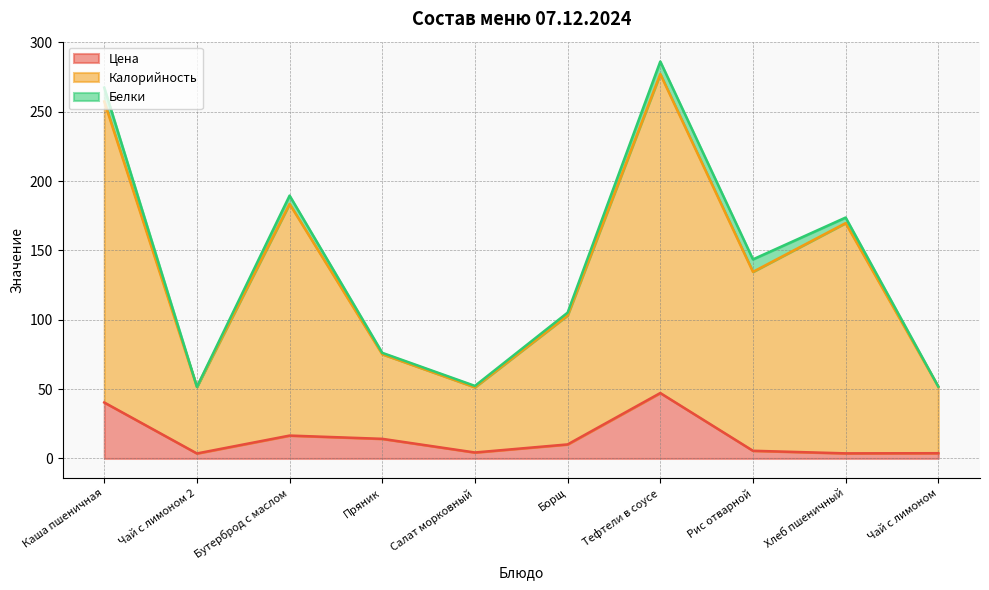

The value of Цена at Каша пшеничная is 40.4. True or false?

True